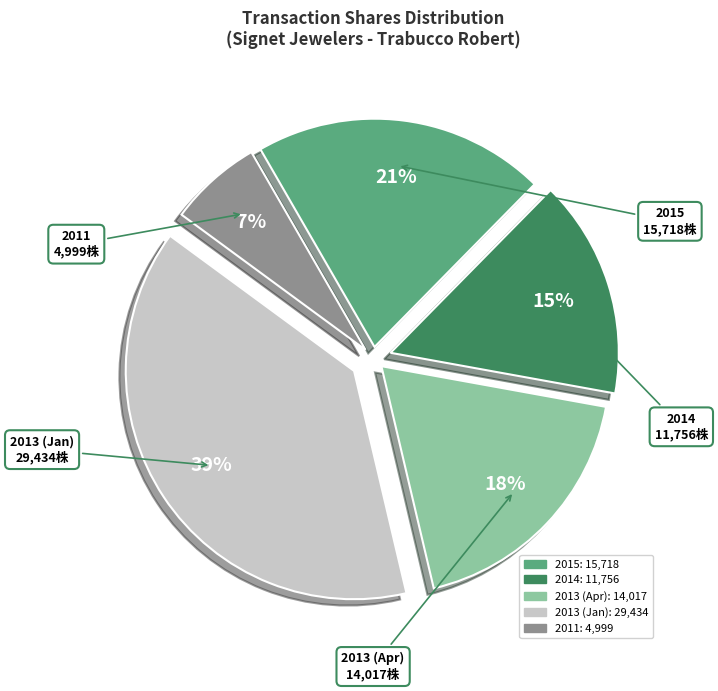

To the nearest percent, what is the difference between the largest and smallest slice percentages?

32%